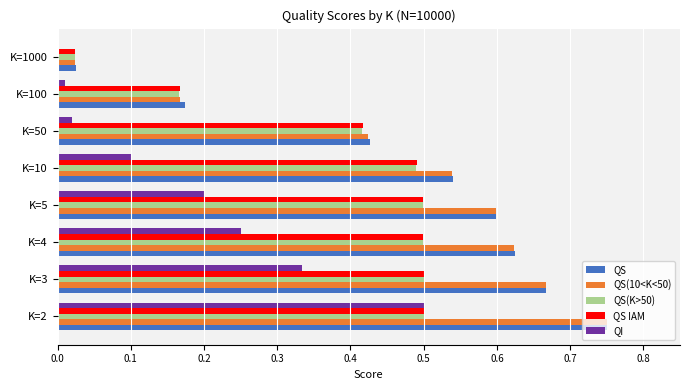

Which category has the highest value across all series?

K=2